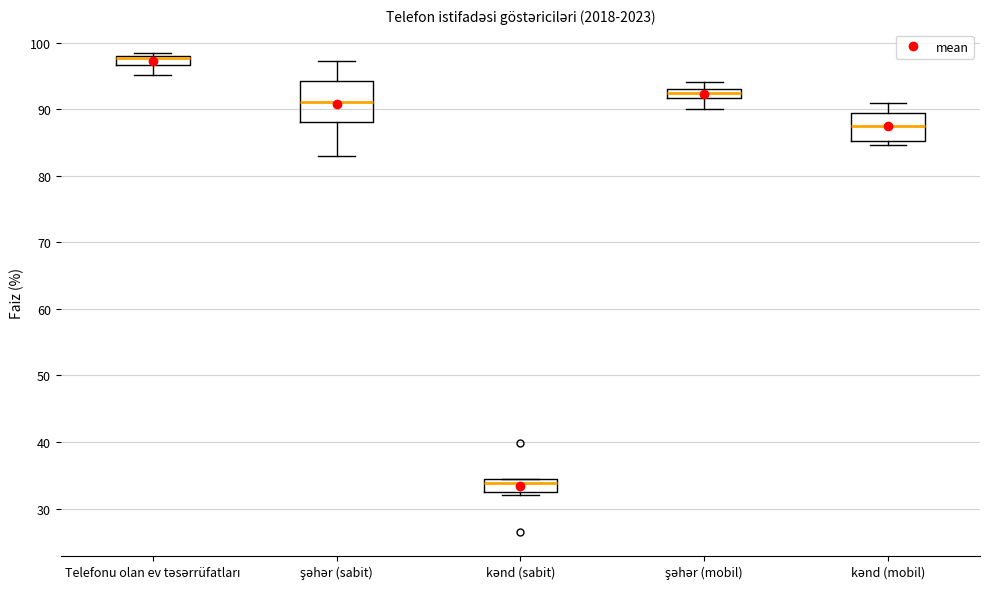

Where is the lower edge of the box for şəhər (sabit) on the y-axis? The values are not printed on the chart, so give them approximately, as read against the axis.

88